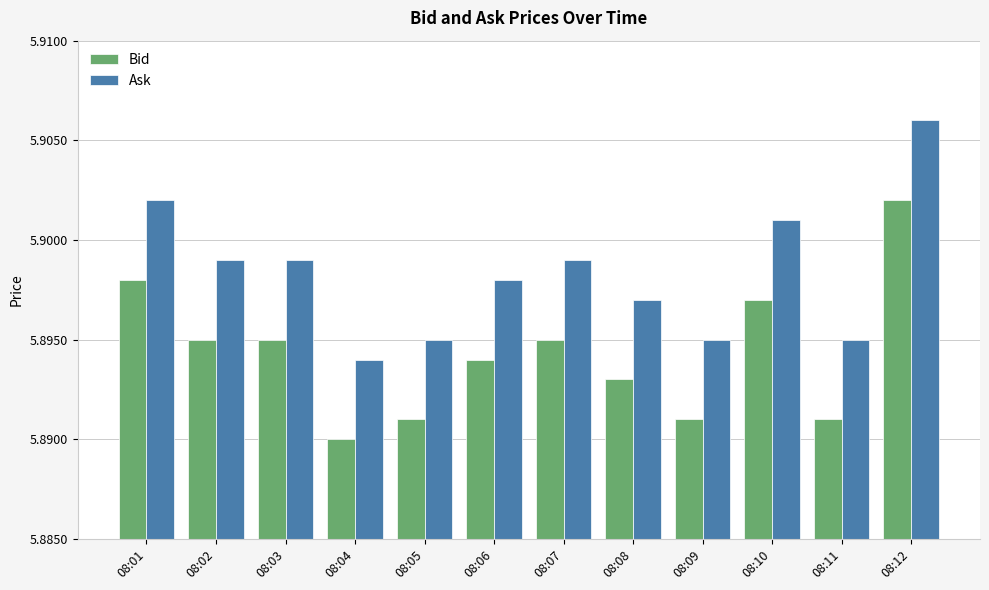

How many data points does each series have?

12